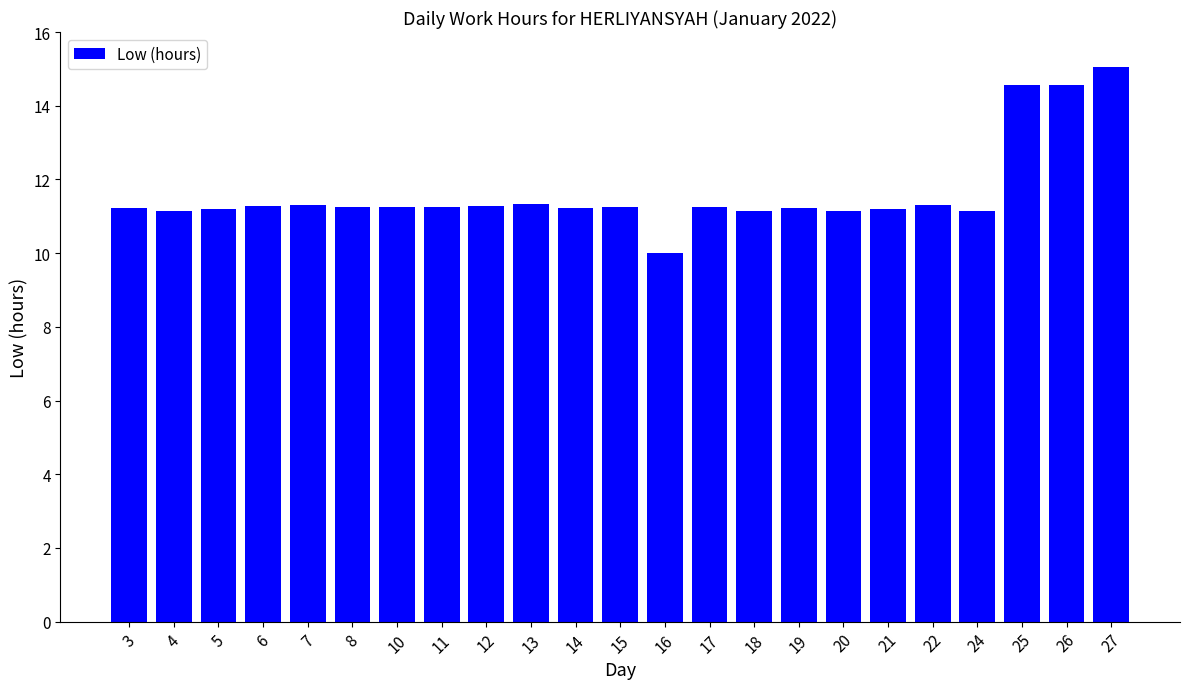

Approximately how many times larger is the value at 18 compared to 24?

1.0